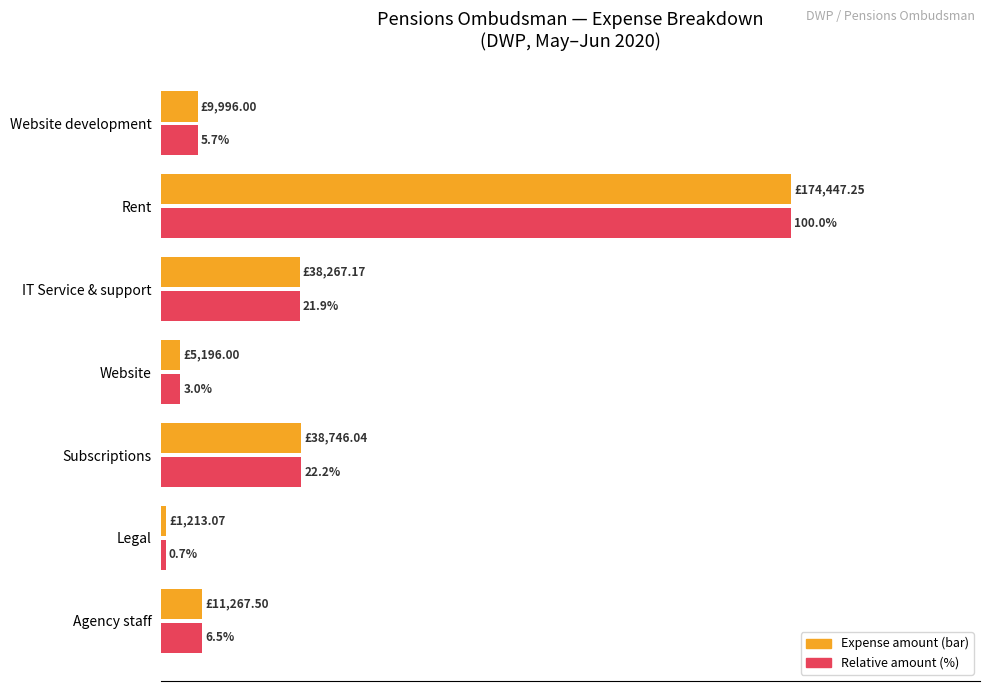

At which category is the sum across all series the highest?

Rent